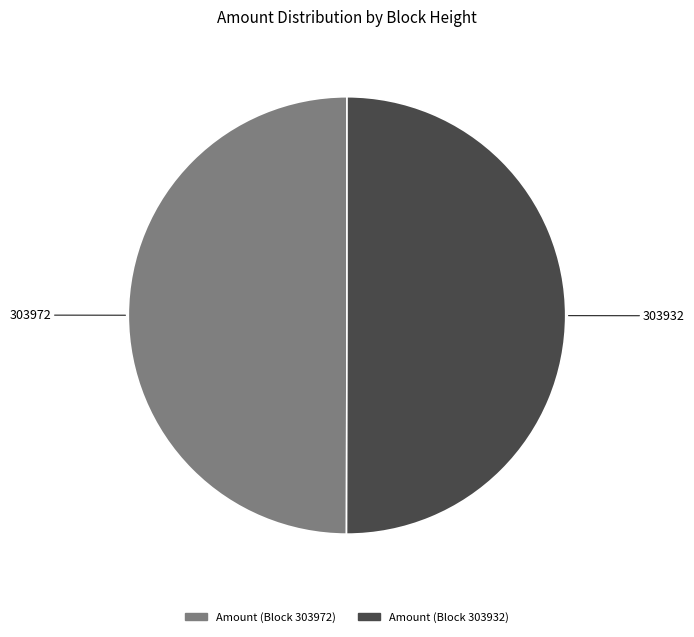

To the nearest percent, what is the average slice percentage?

50%